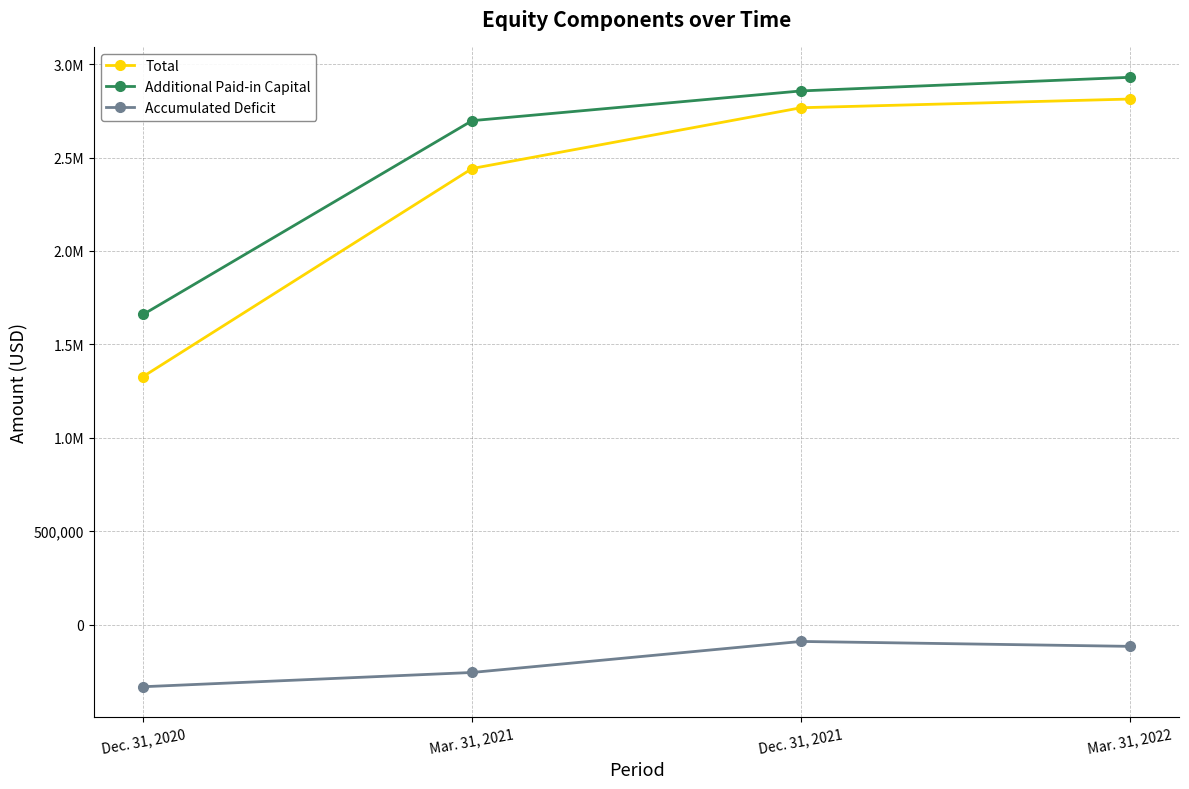

True or false: Additional Paid-in Capital and Total intersect in this chart.

False